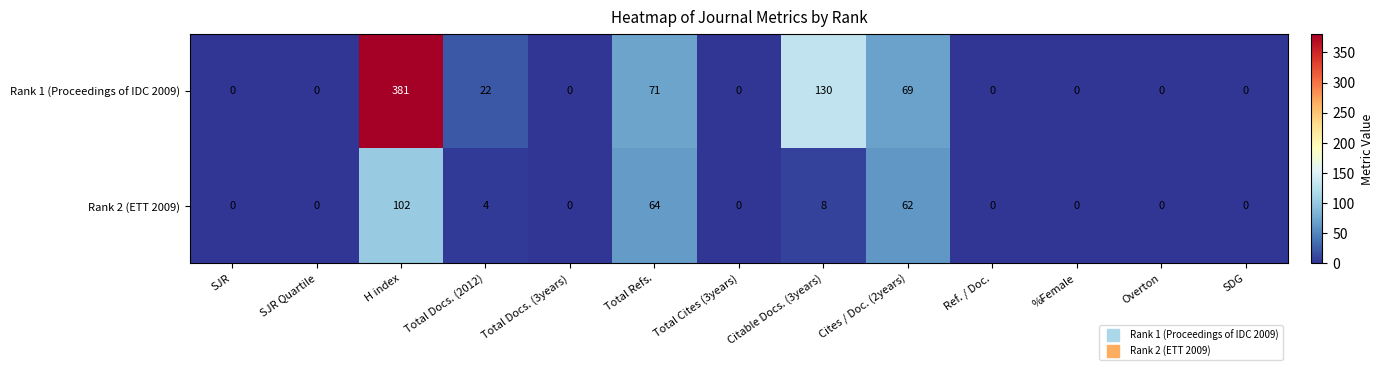

At which category is the sum across all series the highest?

H index